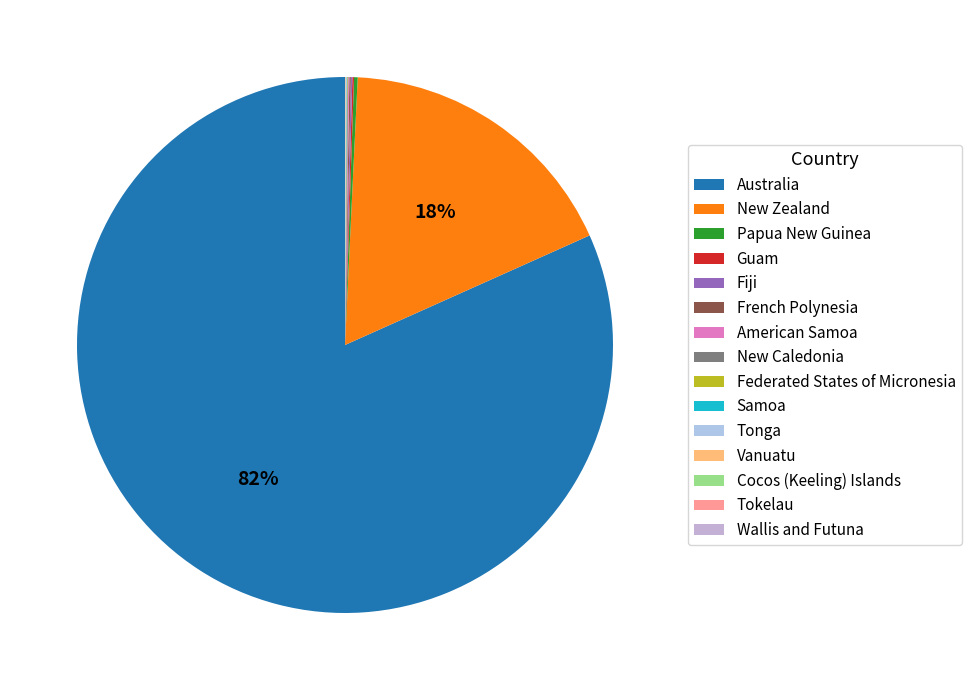

To the nearest percent, what is the average slice percentage?

7%